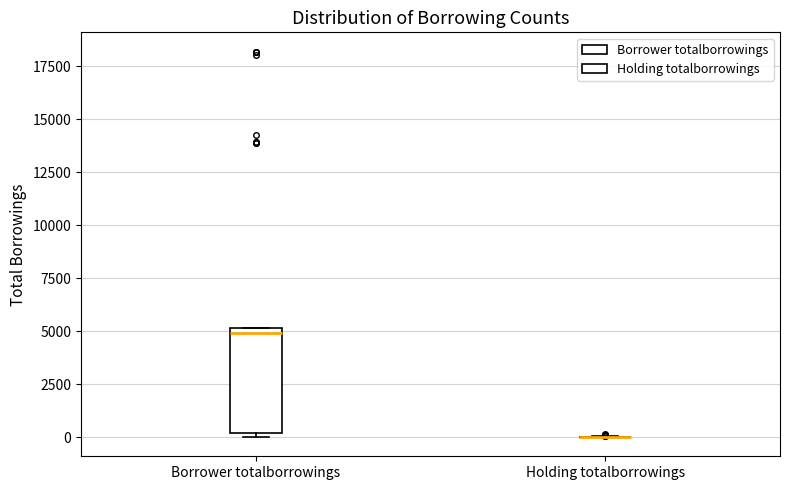

Which box is the tallest, from its lower edge to its upper edge?

Borrower totalborrowings